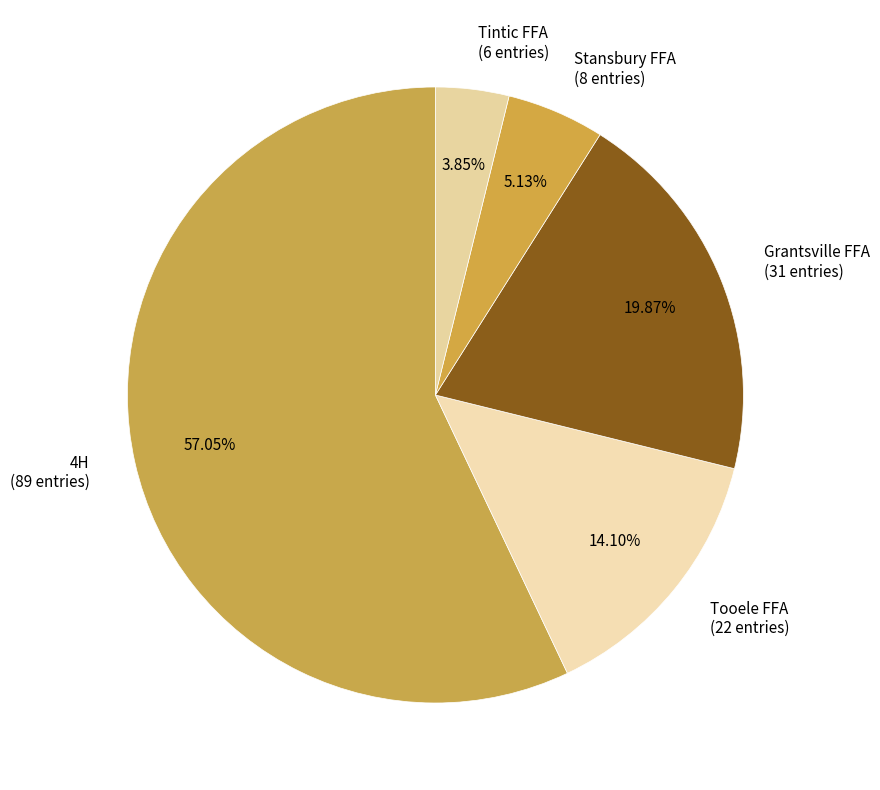

Approximately how many times larger is the value at 4H (89 entries) compared to Grantsville FFA (31 entries)?

2.9